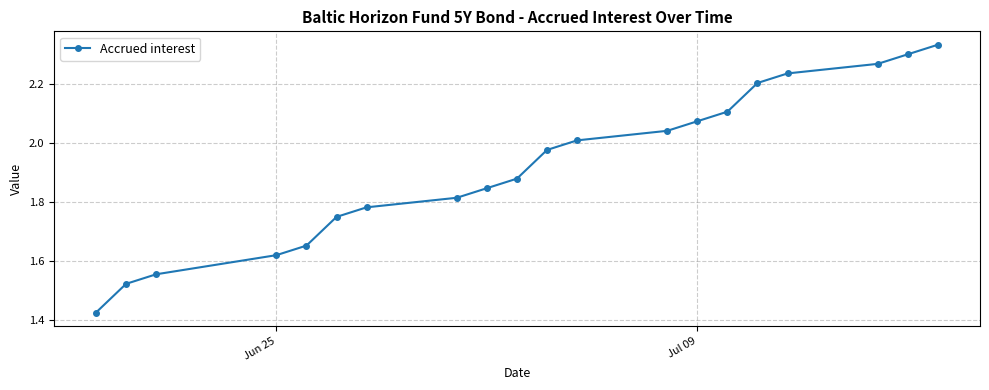

How many lines are shown in the chart?

1